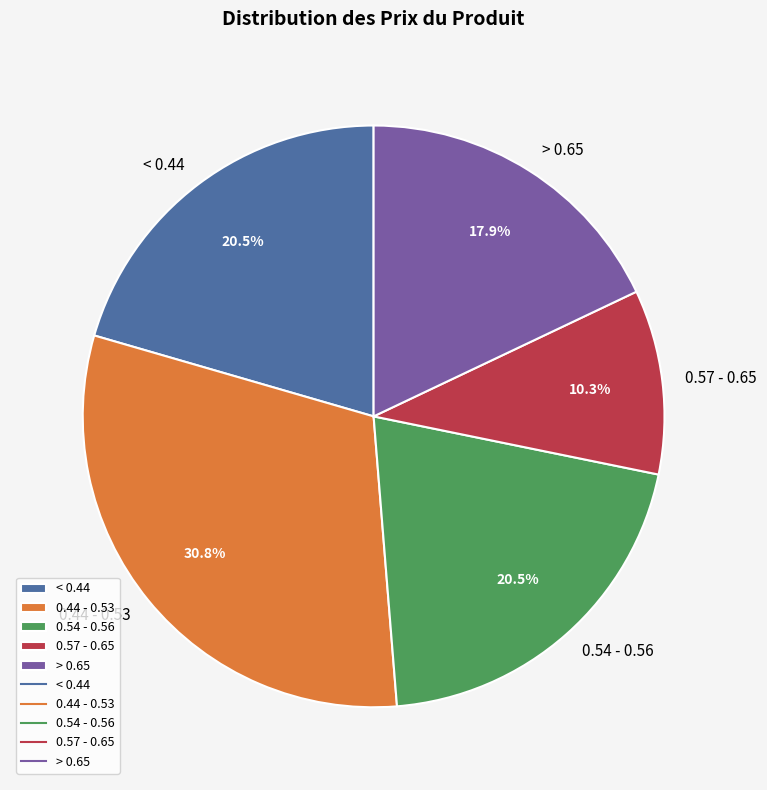

Is there any slice that represents more than half of the pie?

No